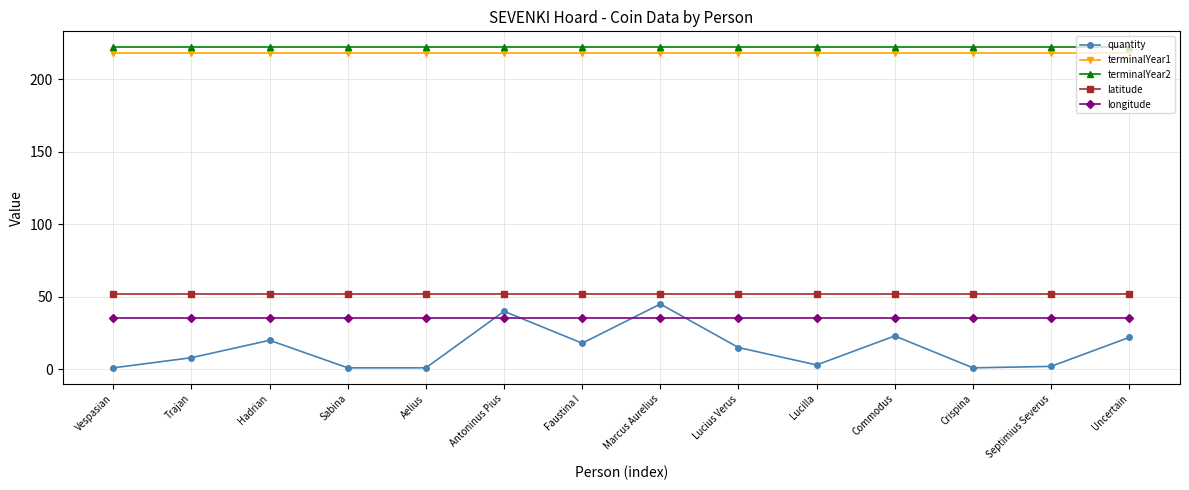

What is the total value across all series at Faustina I?

545.2